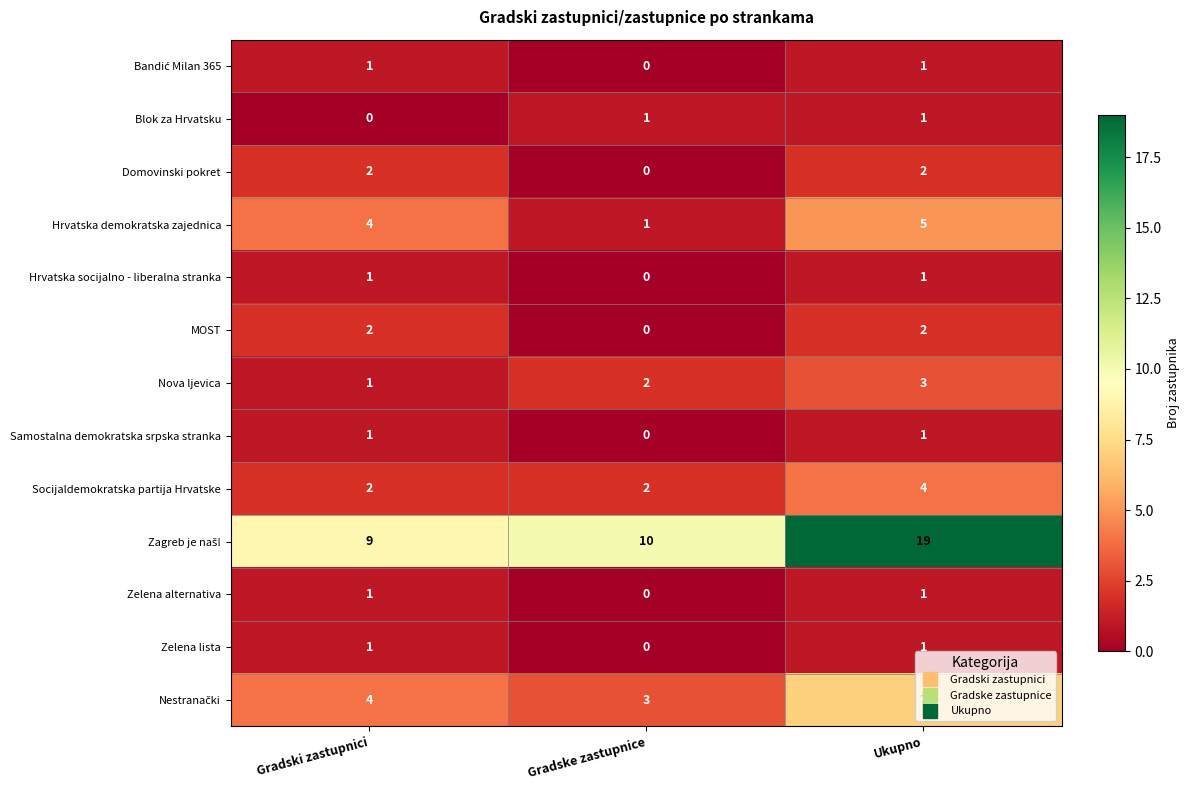

What is the difference between the highest and lowest values at Gradski zastupnici?

9